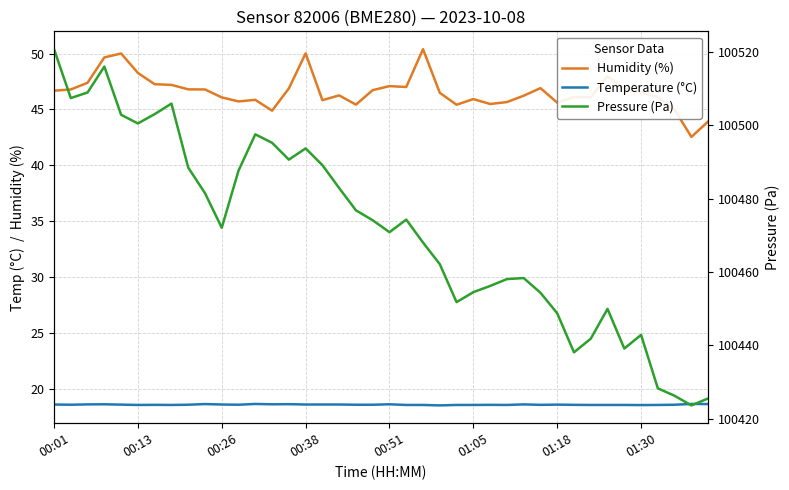

What are all the series names shown in the legend?

Humidity (%), Temperature (°C), Pressure (Pa)